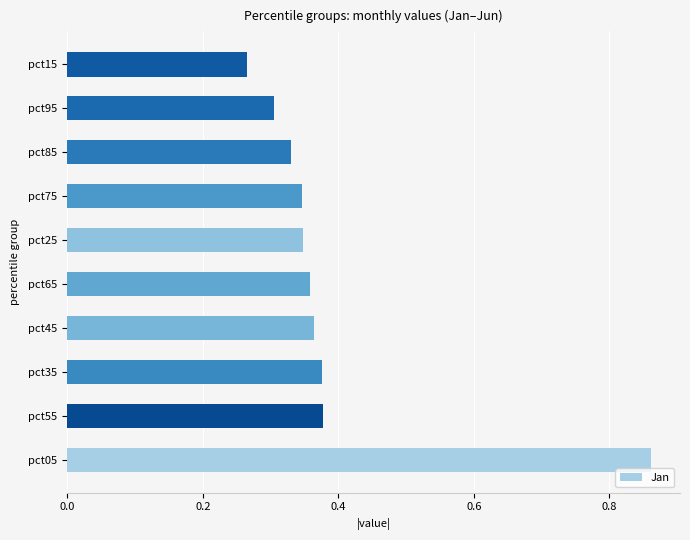

Which label corresponds to the smallest value in the chart?

pct15